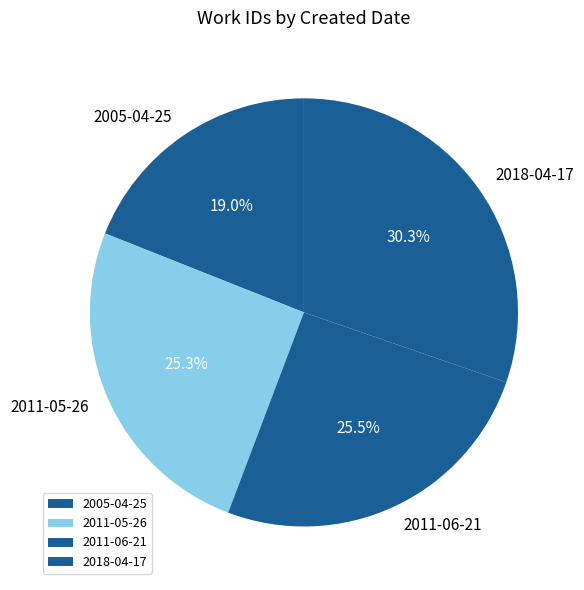

Combined, do 2011-06-21 and 2011-05-26 account for over 50%?

Yes